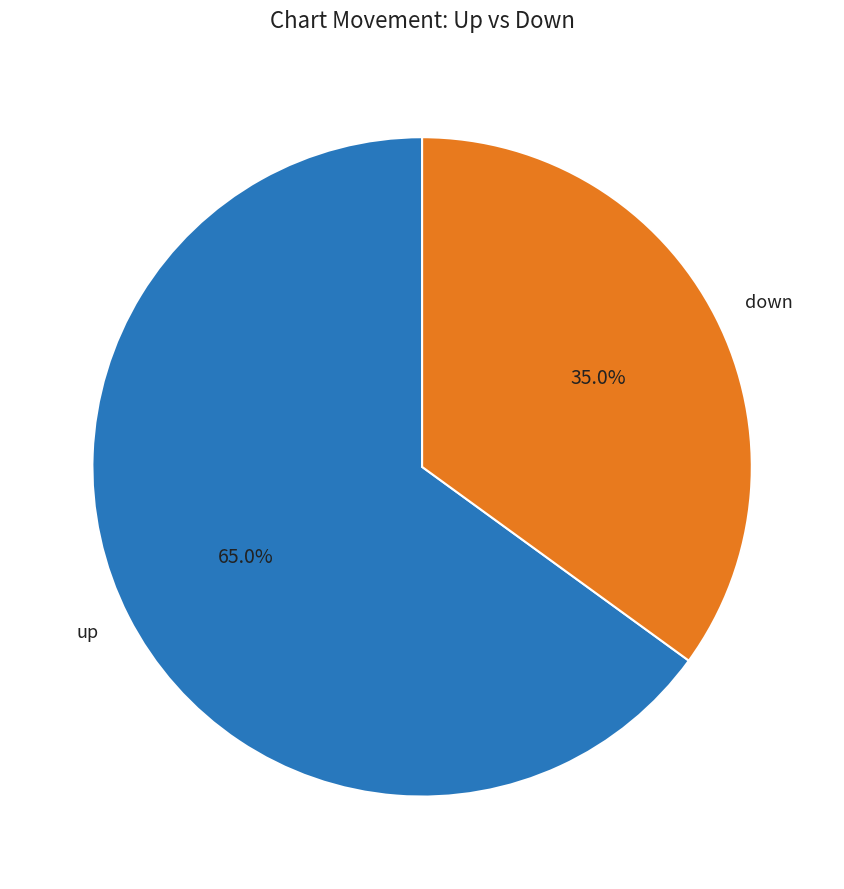

What is the smallest slice in the pie chart?

down